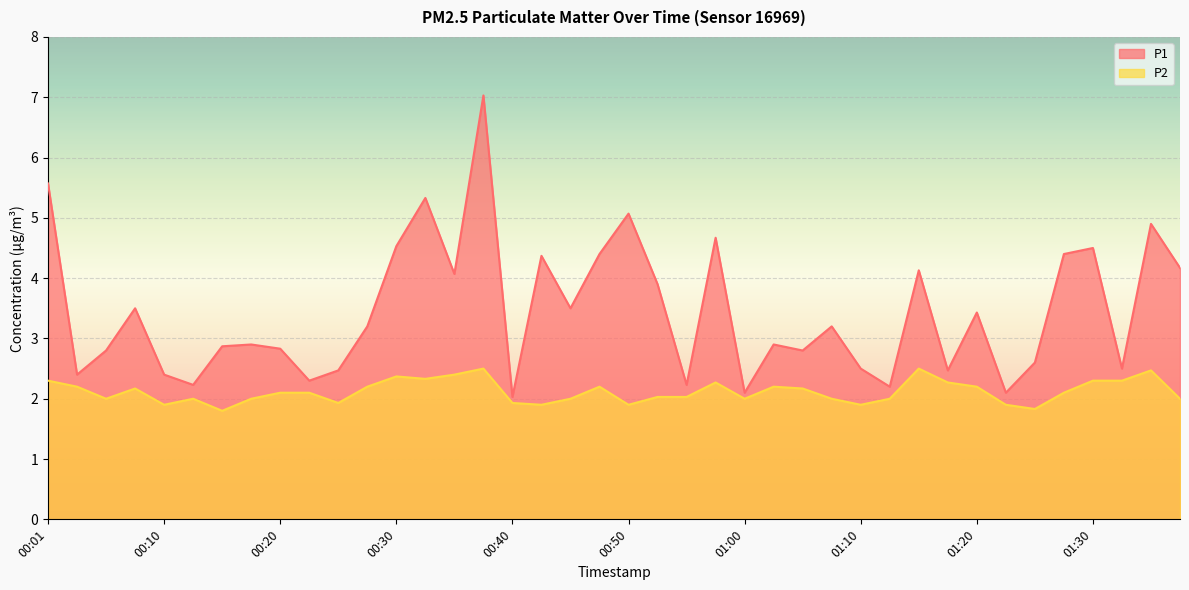

Rank the categories by P1 value from lowest to highest.

00:40, 01:00, 01:23, 01:12, 00:13, 00:55, 00:23, 00:03, 00:10, 00:25, 01:17, 01:10, 01:32, 01:25, 00:06, 01:05, 00:20, 00:15, 00:18, 01:02, 00:28, 01:07, 01:20, 00:08, 00:45, 00:52, 00:35, 01:15, 01:38, 00:42, 00:47, 01:27, 01:30, 00:30, 00:57, 01:35, 00:50, 00:33, 00:01, 00:38